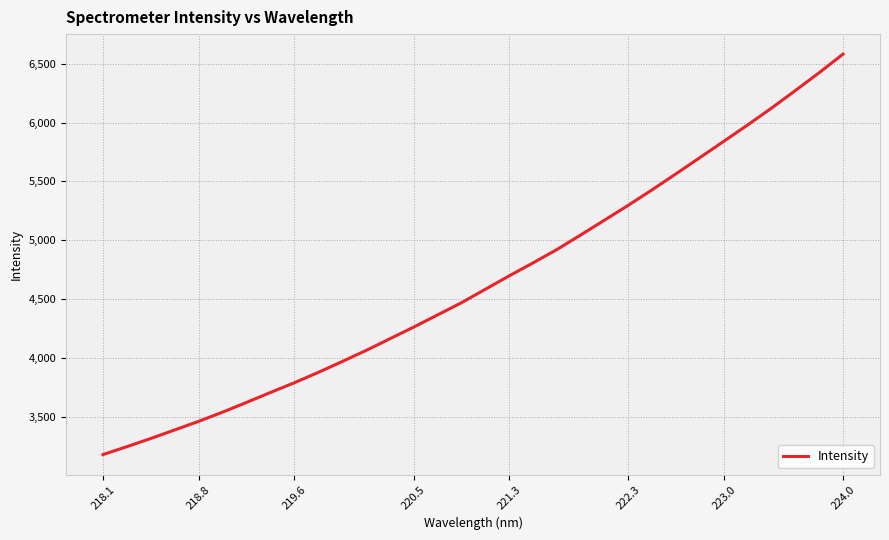

What is the maximum value shown in the chart?

6580.3